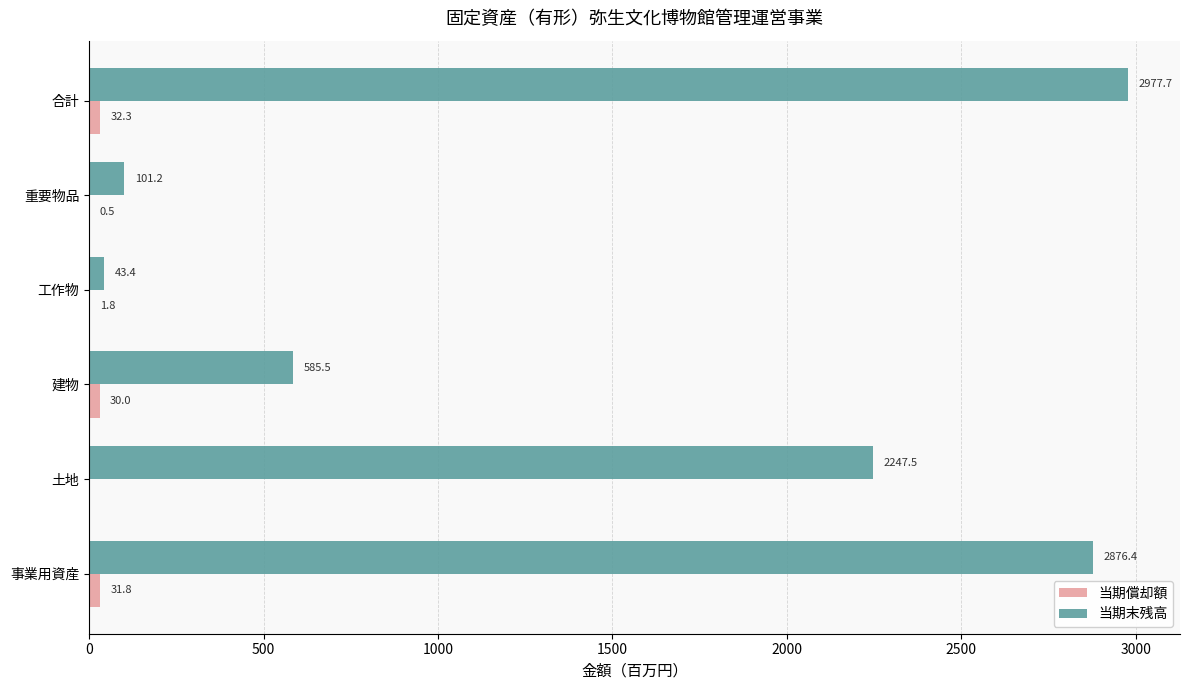

Between 事業用資産 and 工作物, which series saw the biggest shift?

当期末残高